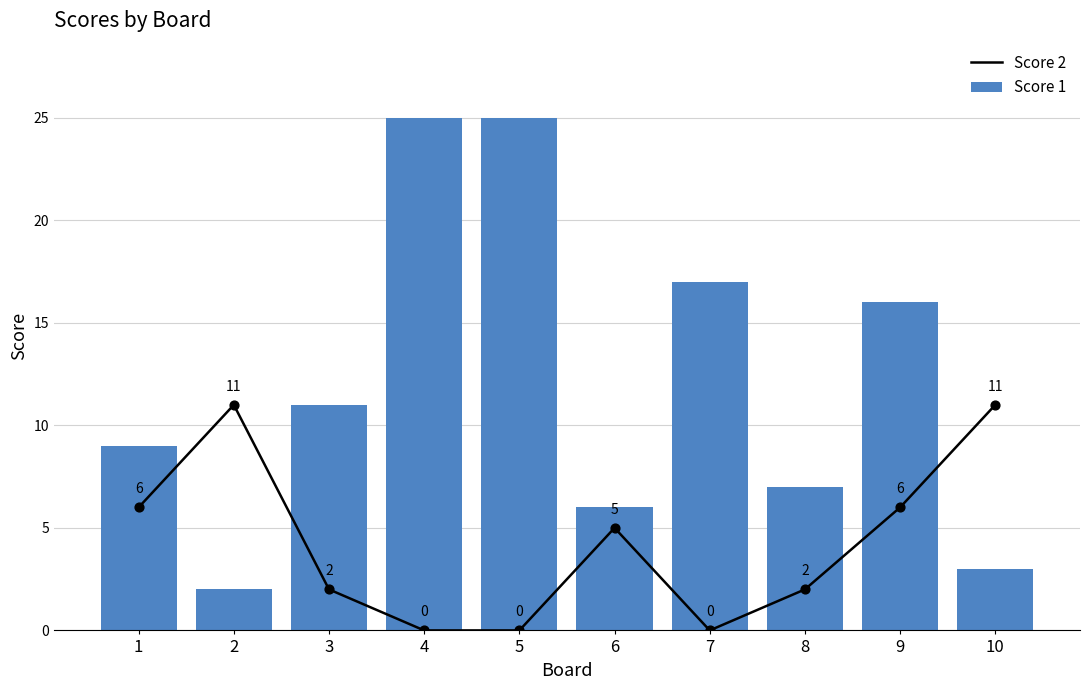

At how many categories does at least one series exceed 8?

8